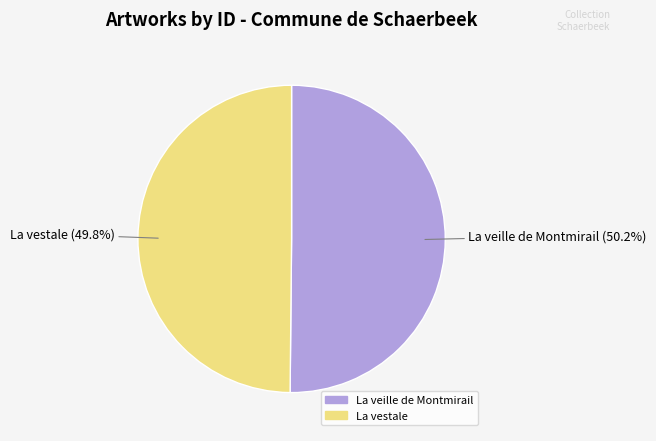

Is there a majority slice in this chart?

Yes